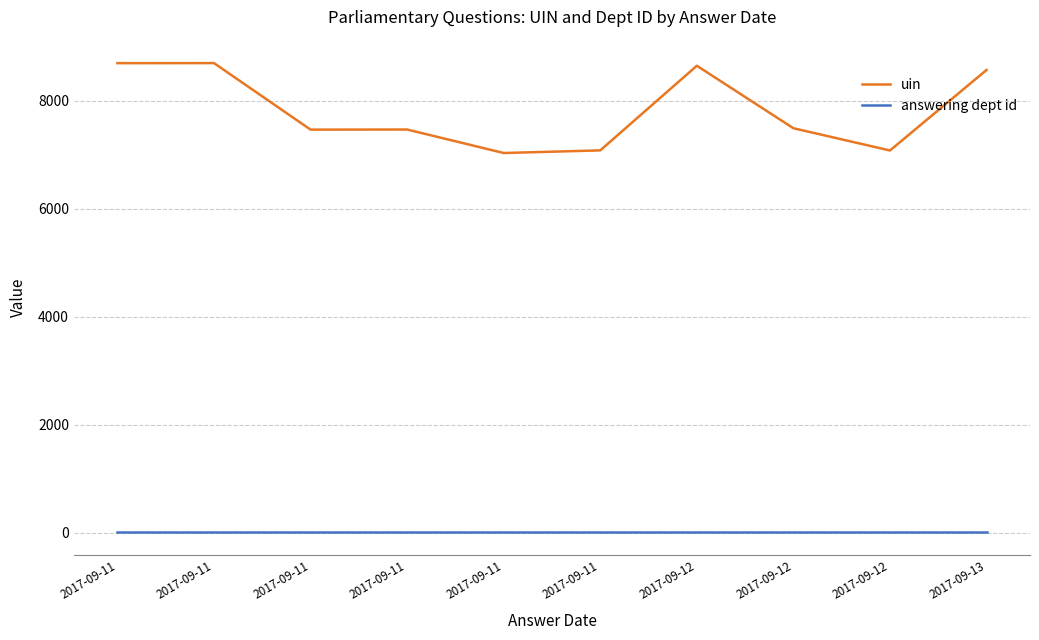

How many lines are shown in the chart?

2